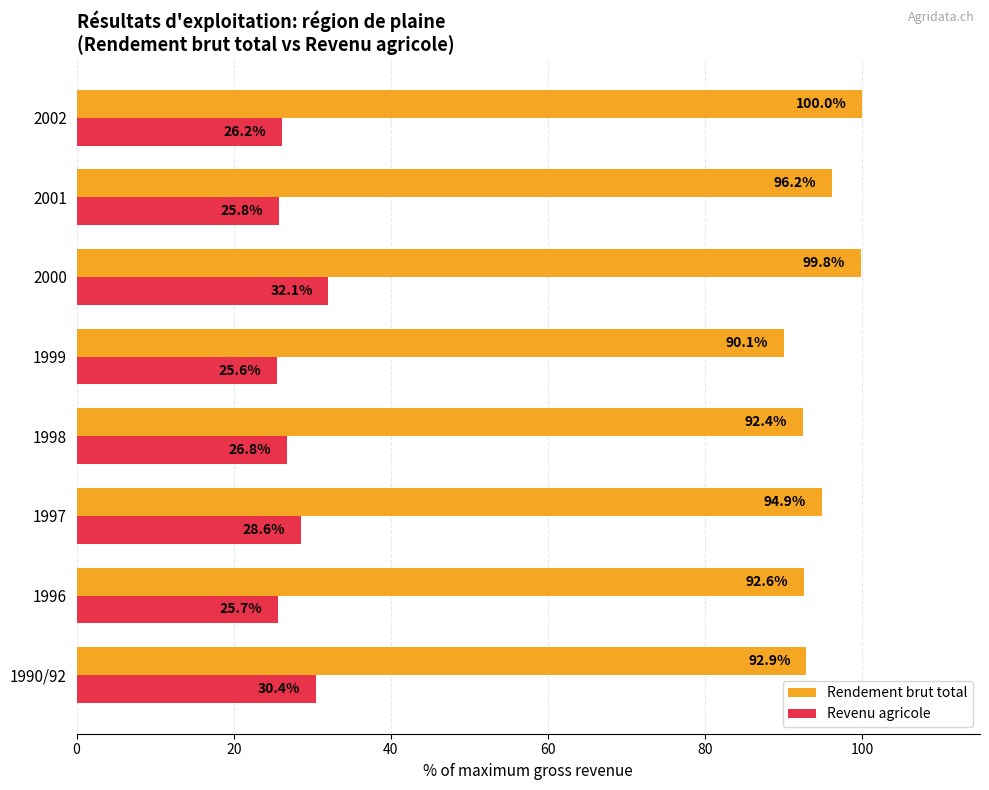

What is the smallest value displayed?

25.6